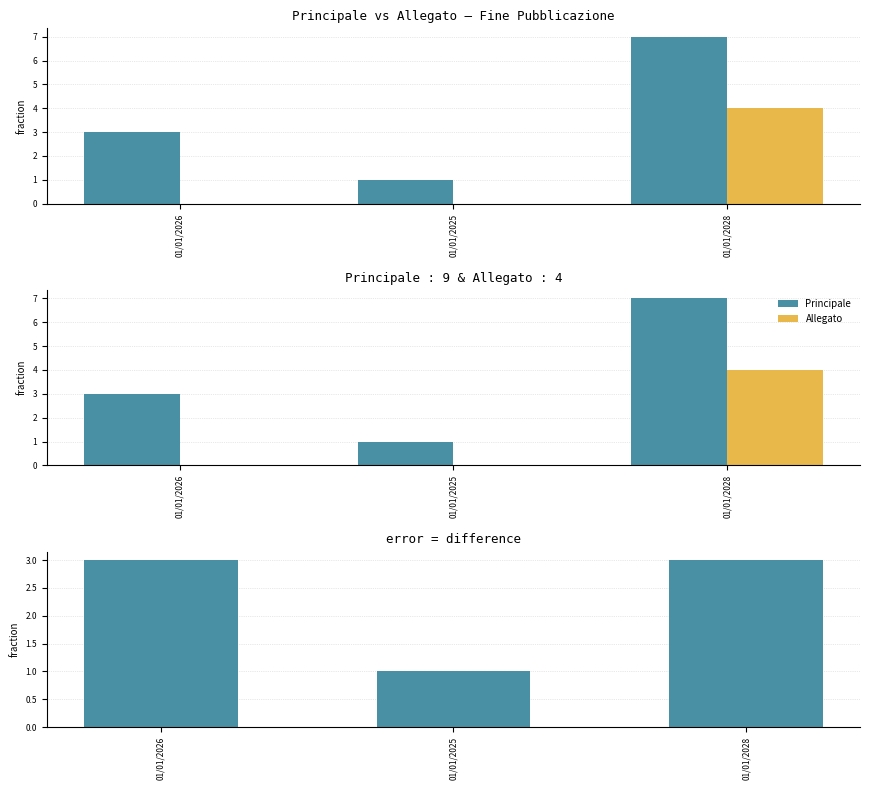

Between 01/01/2026 and 01/01/2025, which series saw the biggest shift?

Principale